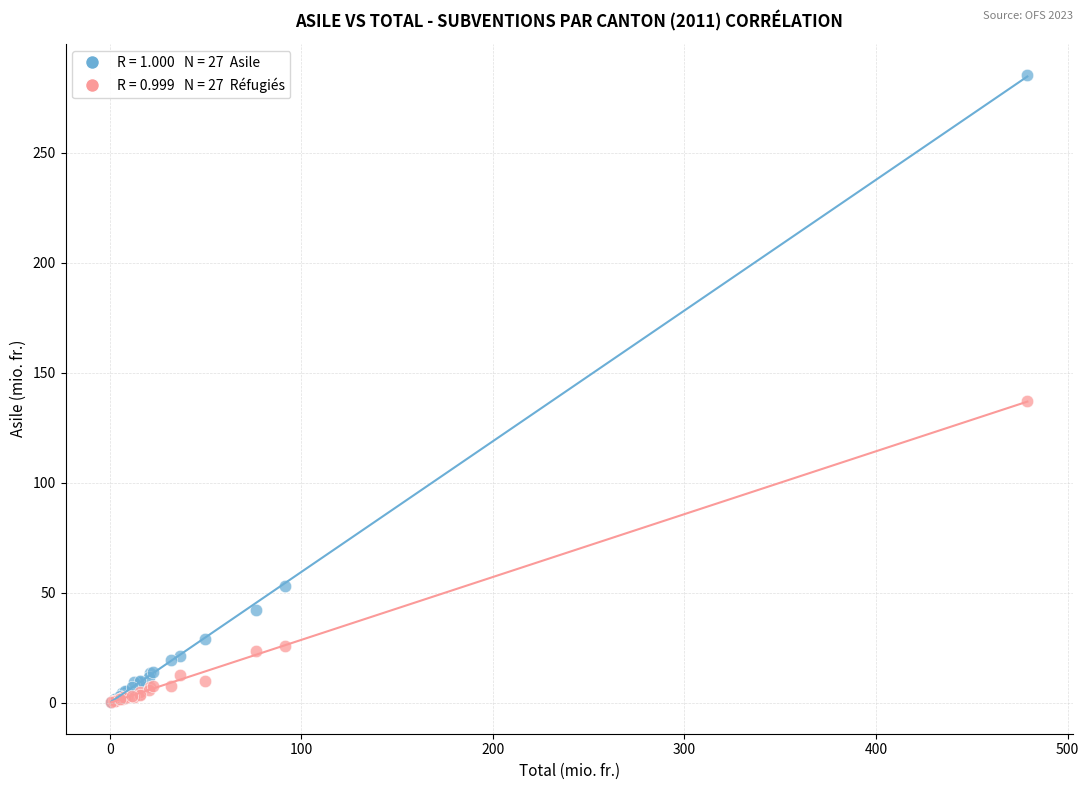

Across all series, what Y value is closest to 142?

137.0